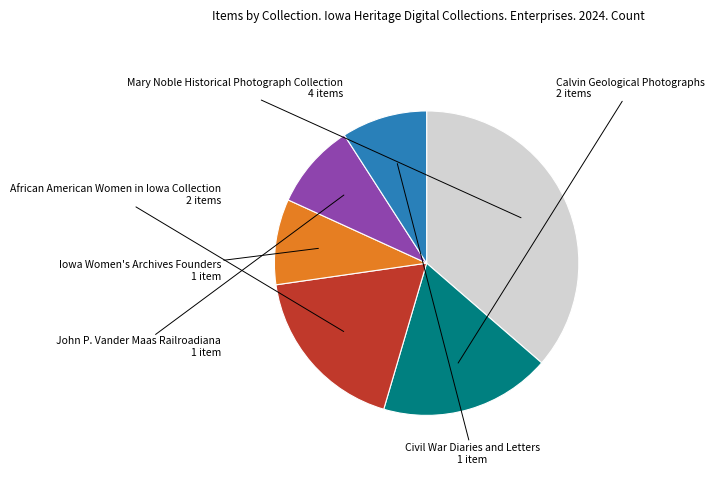

Does any single category account for the majority?

No